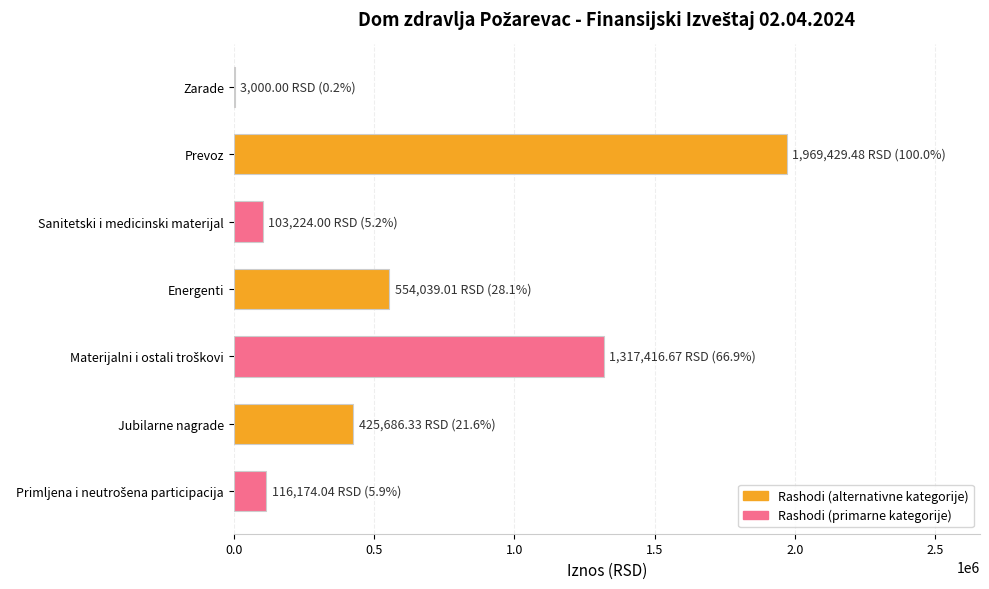

Which label corresponds to the largest value in the chart?

Prevoz